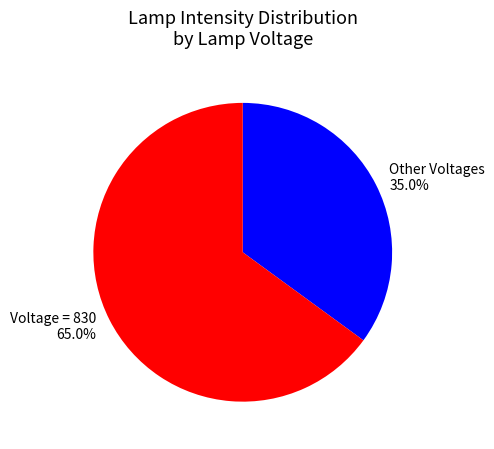

To the nearest percent, what is the average slice percentage?

50%